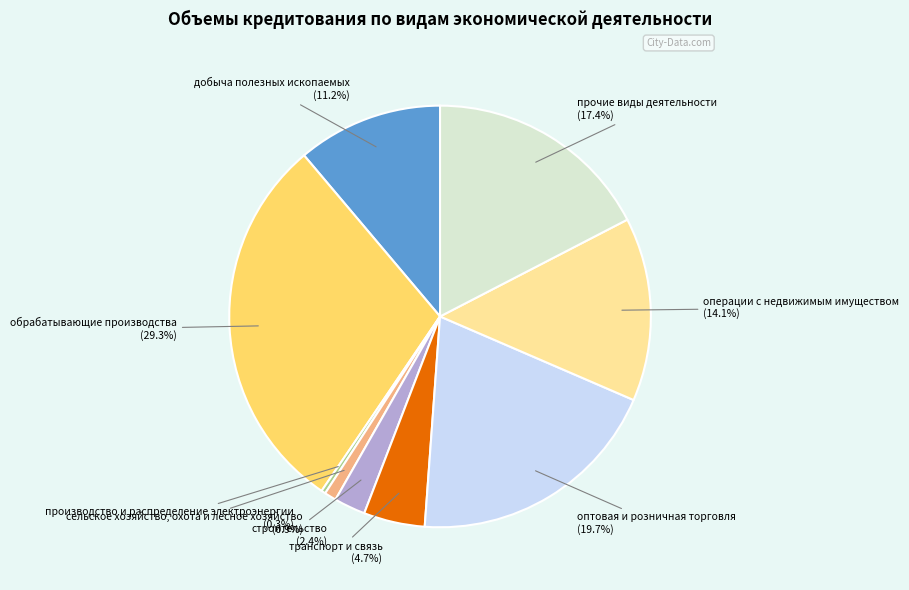

Count the number of slices in the pie.

9